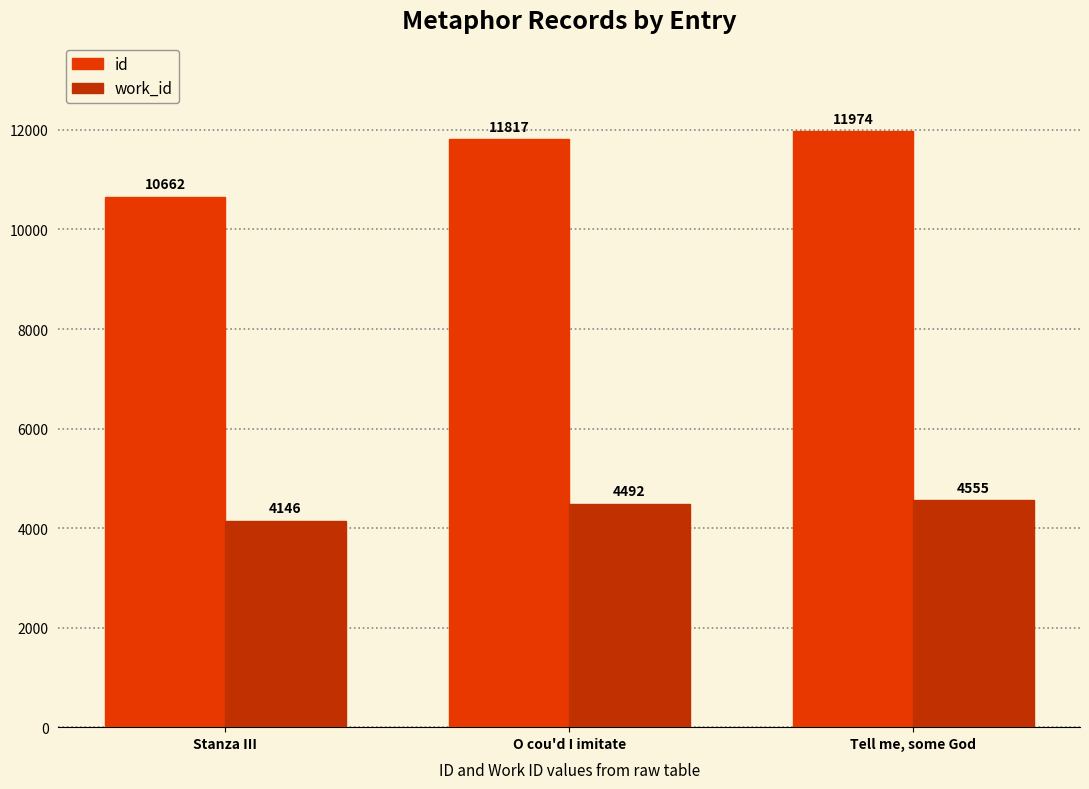

Are the bars horizontal?

No